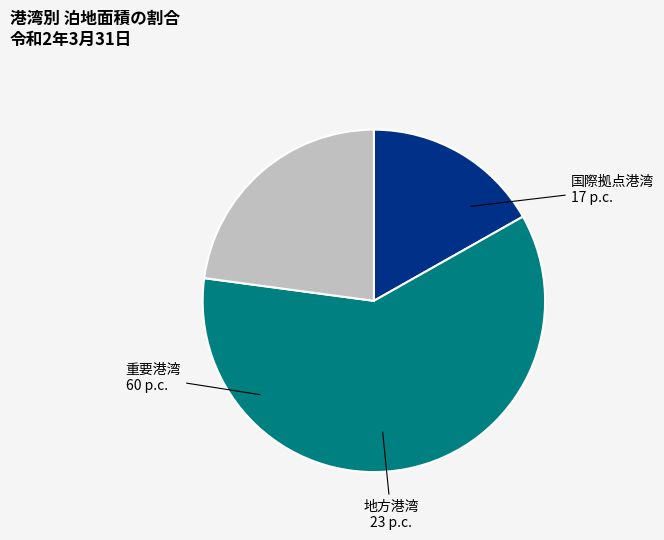

Is there a majority slice in this chart?

Yes